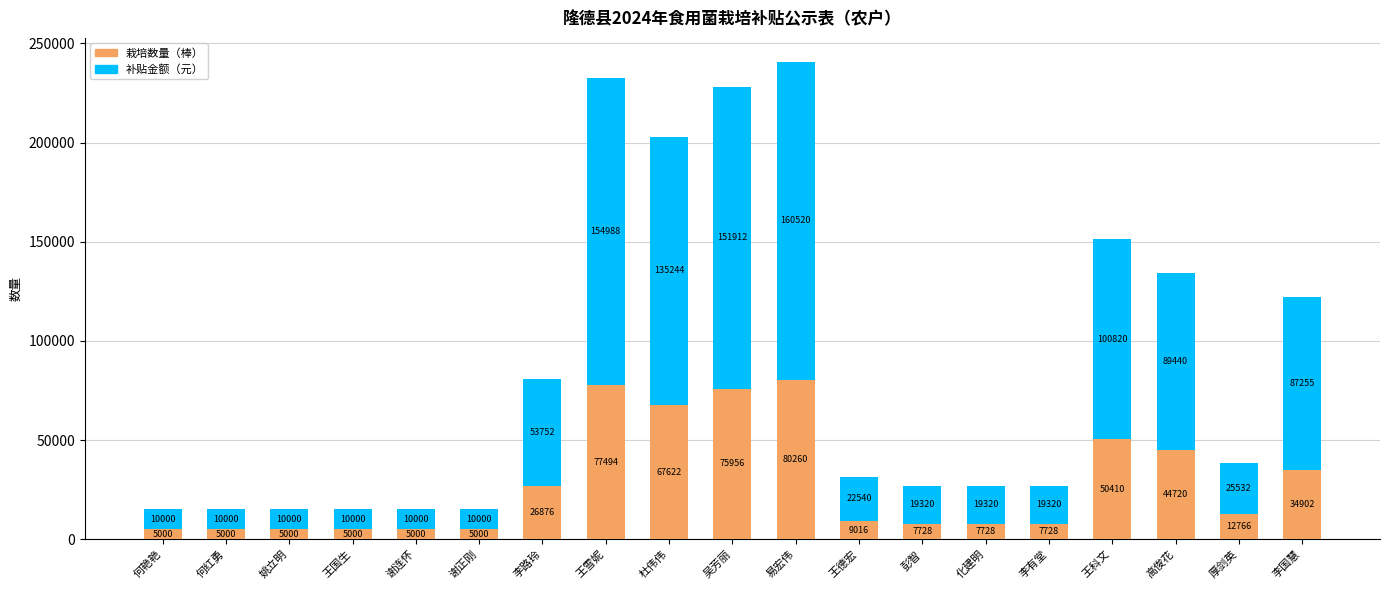

Reading left to right, what are the values for 栽培数量（棒）?

5000	5000	5000	5000	5000	5000	26876	77494	67622	75956	80260	9016	7728	7728	7728	50410	44720	12766	34902